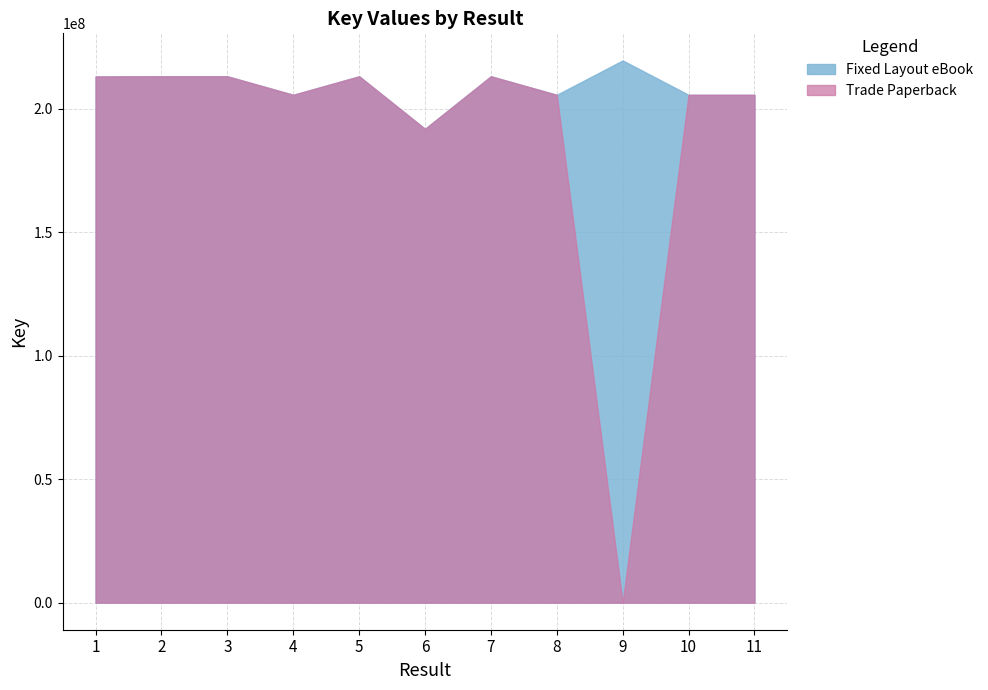

What is the difference between the second highest and minimum values in the Fixed Layout eBook series?

21278234